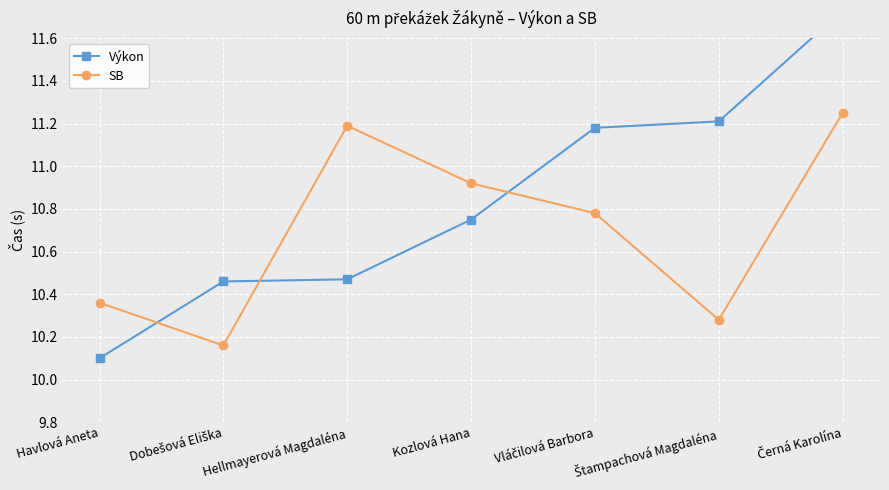

What is the difference between the highest and lowest values at Štampachová Magdaléna?

0.9